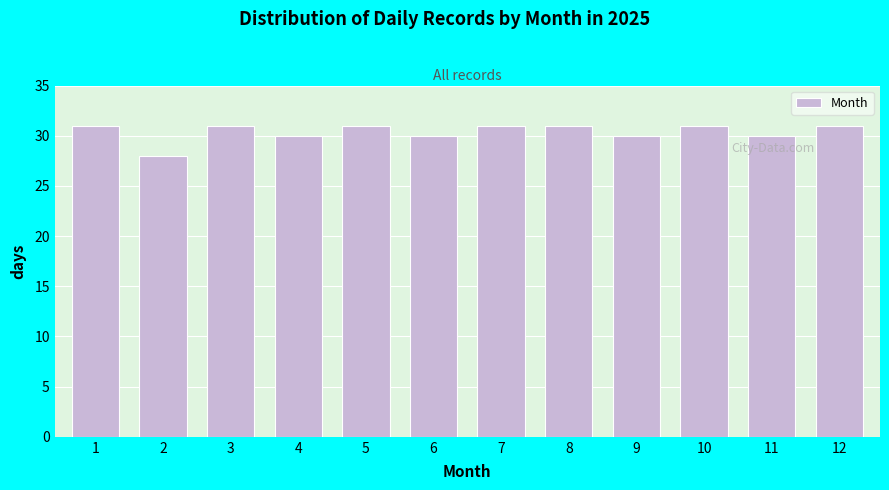

Reading left to right, extract all data points from this chart.

1=31	2=28	3=31	4=30	5=31	6=30	7=31	8=31	9=30	10=31	11=30	12=31